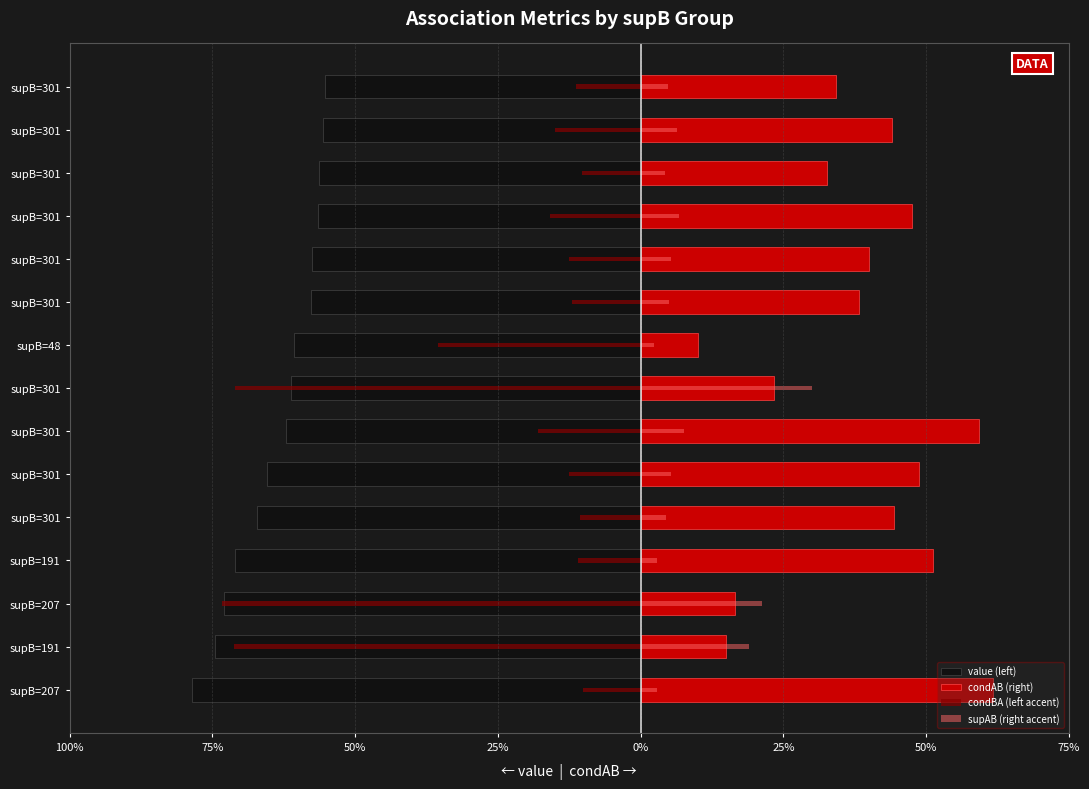

What value does the condBA (left accent) series have at supB=301?

-0.1